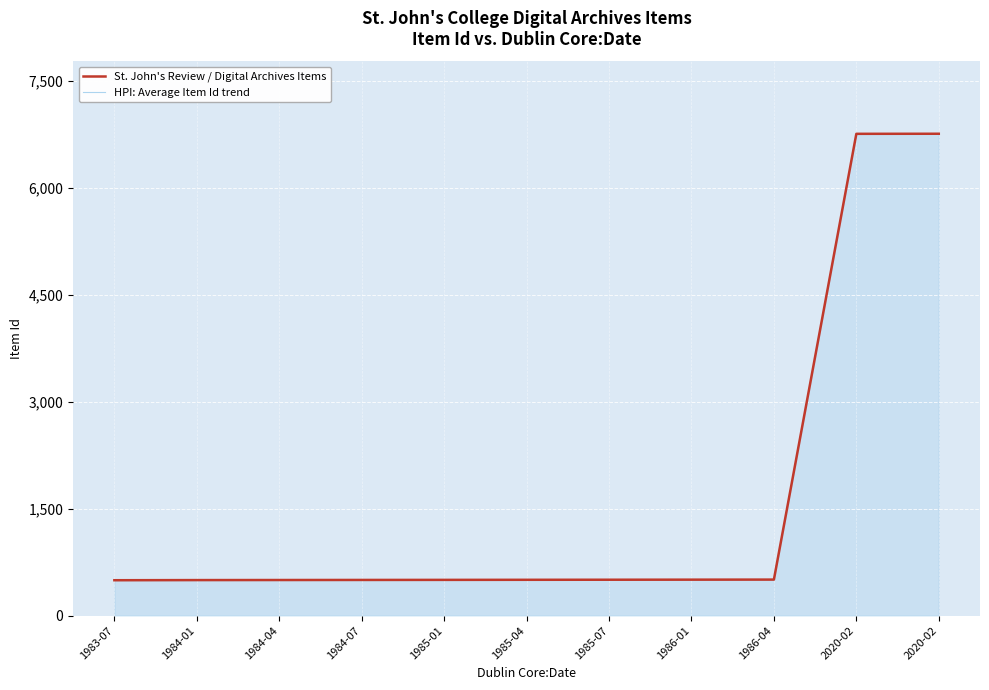

True or false: HPI: Average Item Id trend and St. John's Review / Digital Archives Items cross at least once.

False